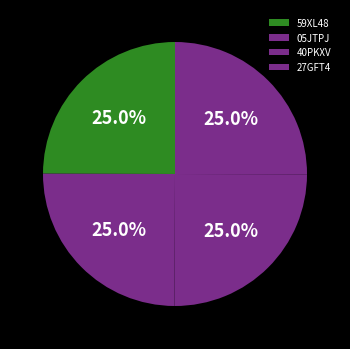

What percentage is NOT represented by 40PKXV?

75.0%